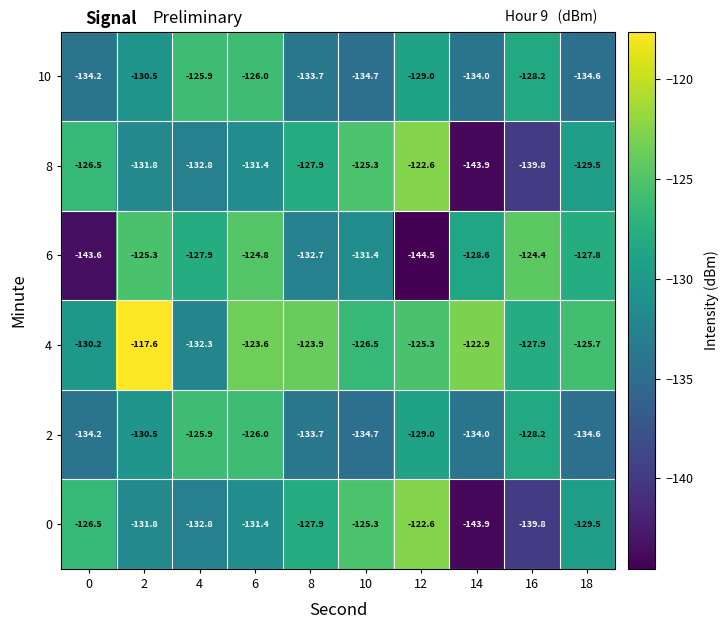

What is the spread (max minus min) of values at 16?

15.4